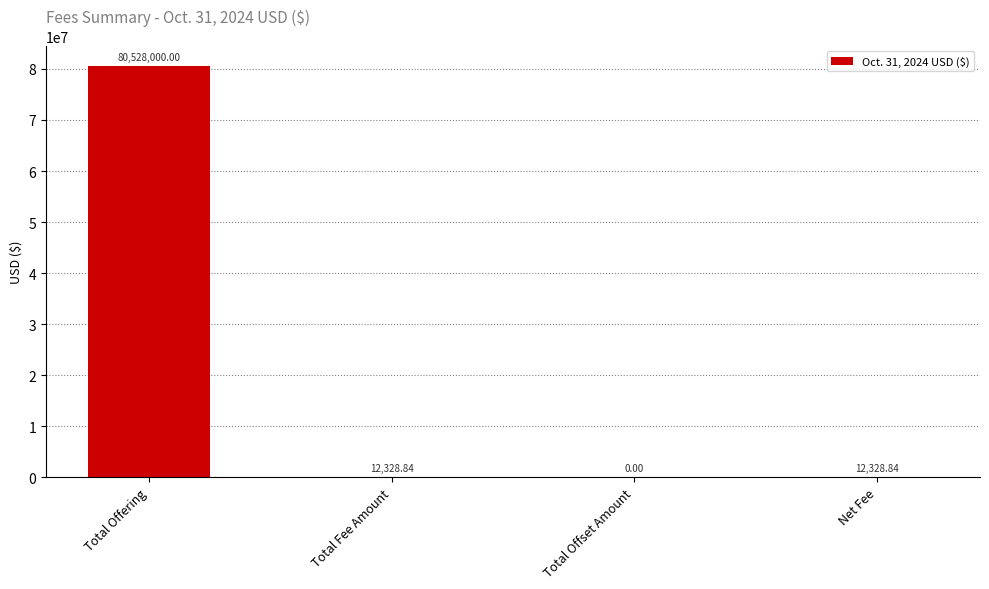

Which category has the highest value across all series?

Total Offering